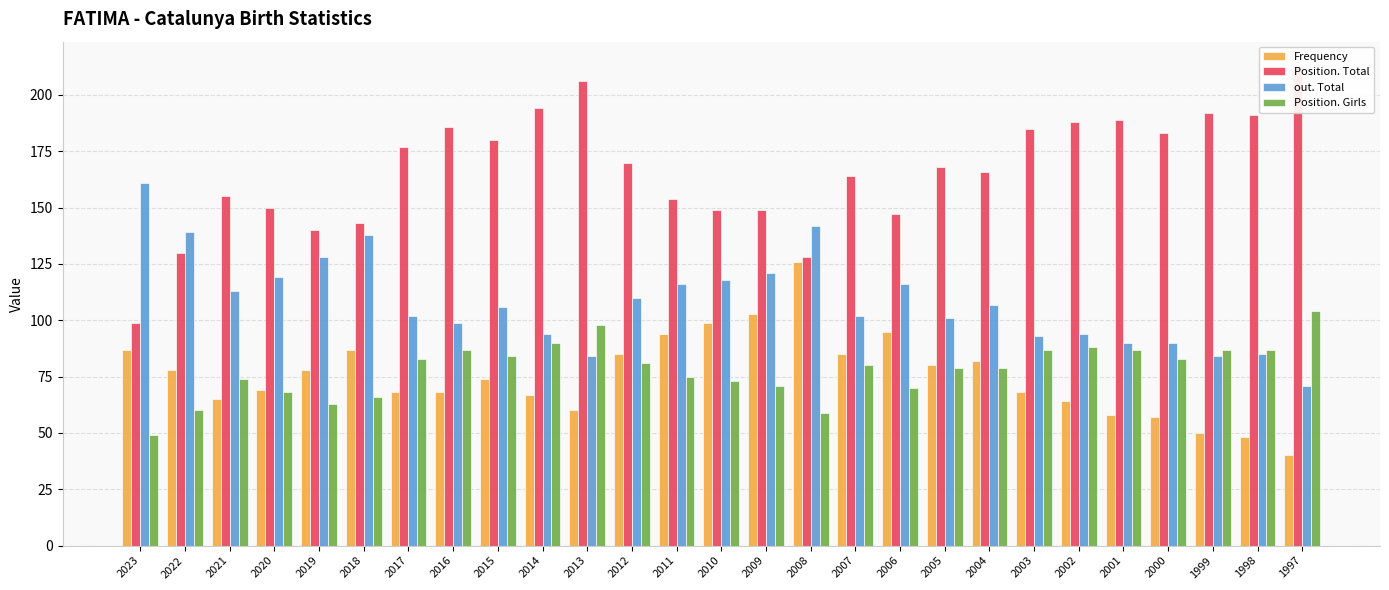

What is the sum of the Position. Total values at 2020 and 2011?

304